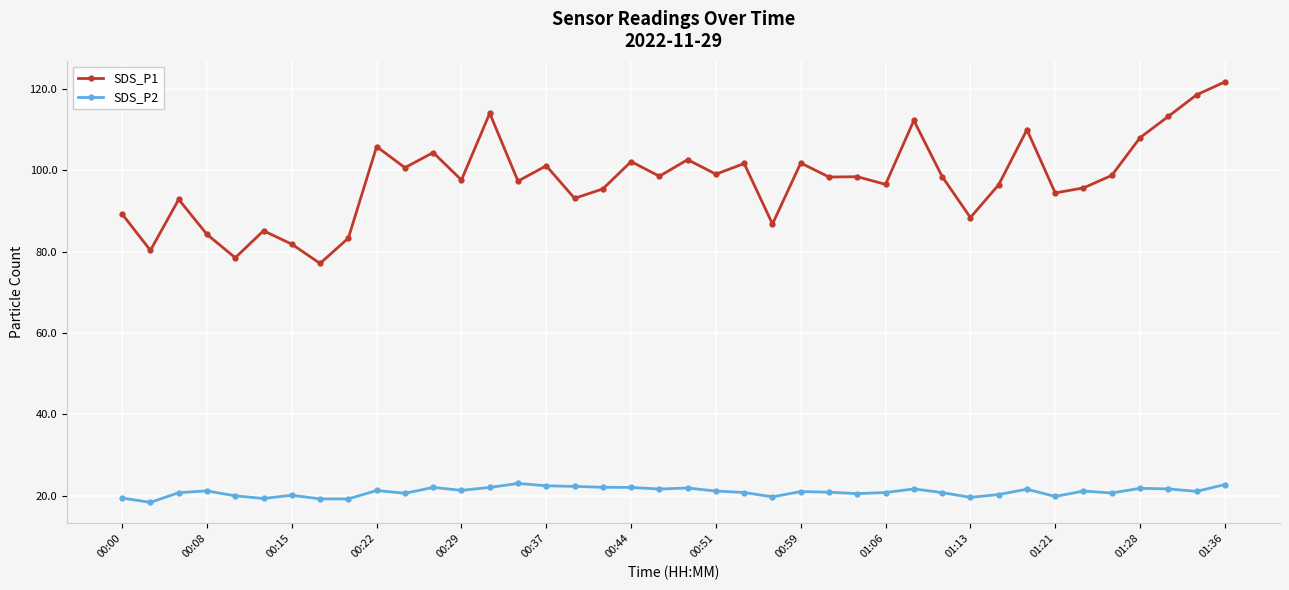

Does the chart have visible grid lines?

Yes